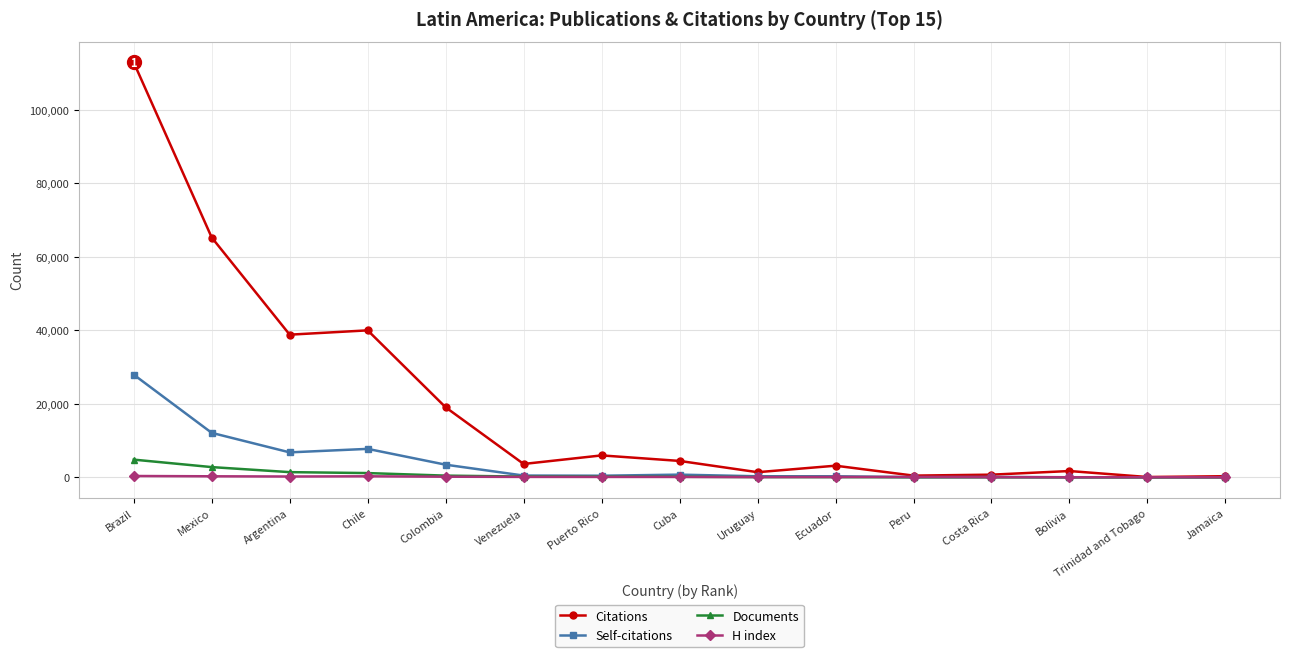

Does the chart have visible grid lines?

Yes